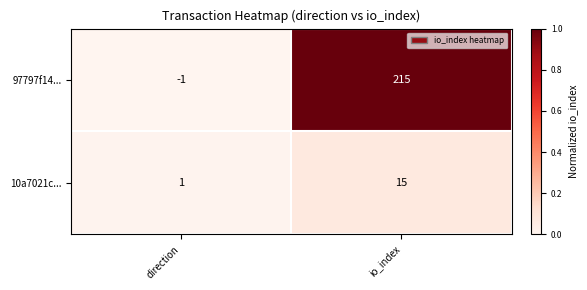

Which series has the widest spread of values?

97797f14...